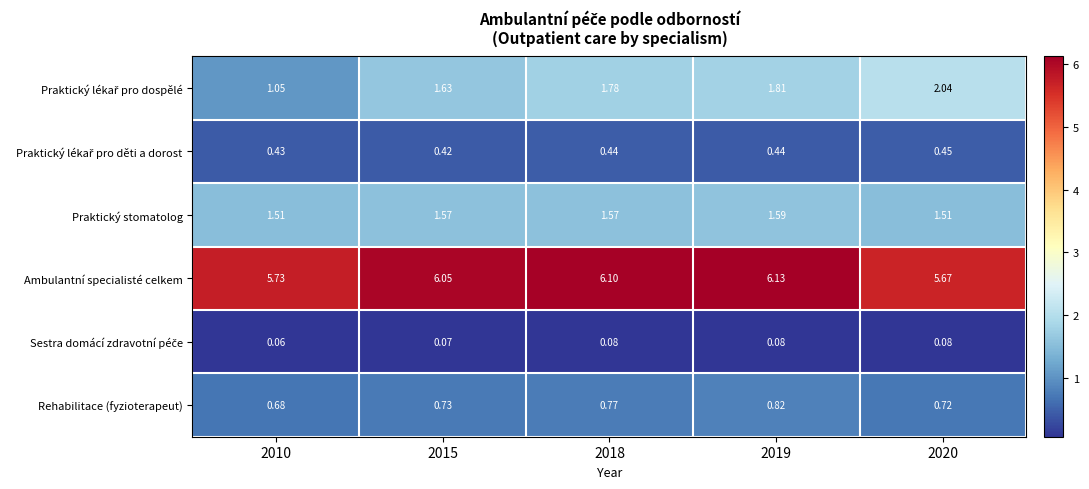

Which series has the largest total across all categories?

Ambulantní specialisté celkem